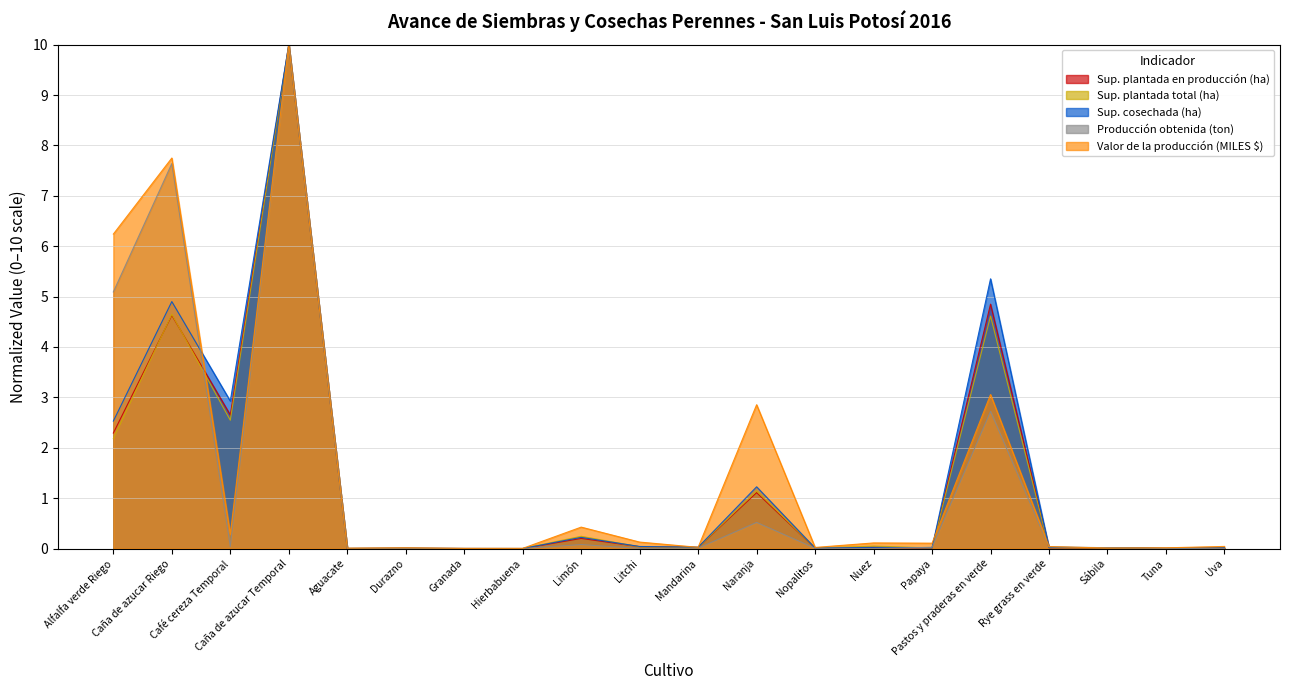

Reading left to right, transcribe all the data shown in this chart.

Sup. plantada en producción (ha): Alfalfa verde Riego=2.3	Caña de azucar Riego=4.6	Café cereza Temporal=2.7	Caña de azucar Temporal=10.0	Aguacate=0.0	Durazno=0.0	Granada=0.0	Hierbabuena=0.0	Limón=0.2	Litchi=0.0	Mandarina=0.0	Naranja=1.1	Nopalitos=0.0	Nuez=0.0	Papaya=0.0	Pastos y praderas en verde=4.8	Rye grass en verde=0.0	Sábila=0.0	Tuna=0.0	Uva=0.0
Sup. plantada total (ha): Alfalfa verde Riego=2.2	Caña de azucar Riego=4.6	Café cereza Temporal=2.5	Caña de azucar Temporal=10.0	Aguacate=0.0	Durazno=0.0	Granada=0.0	Hierbabuena=0.0	Limón=0.2	Litchi=0.0	Mandarina=0.0	Naranja=1.1	Nopalitos=0.0	Nuez=0.0	Papaya=0.0	Pastos y praderas en verde=4.6	Rye grass en verde=0.0	Sábila=0.0	Tuna=0.0	Uva=0.0
Sup. cosechada (ha): Alfalfa verde Riego=2.5	Caña de azucar Riego=4.9	Café cereza Temporal=2.9	Caña de azucar Temporal=10.0	Aguacate=0.0	Durazno=0.0	Granada=0.0	Hierbabuena=0.0	Limón=0.2	Litchi=0.0	Mandarina=0.0	Naranja=1.2	Nopalitos=0.0	Nuez=0.0	Papaya=0.0	Pastos y praderas en verde=5.4	Rye grass en verde=0.0	Sábila=0.0	Tuna=0.0	Uva=0.0
Producción obtenida (ton): Alfalfa verde Riego=5.1	Caña de azucar Riego=7.6	Café cereza Temporal=0.0	Caña de azucar Temporal=10.0	Aguacate=0.0	Durazno=0.0	Granada=0.0	Hierbabuena=0.0	Limón=0.1	Litchi=0.0	Mandarina=0.0	Naranja=0.5	Nopalitos=0.0	Nuez=0.0	Papaya=0.0	Pastos y praderas en verde=2.7	Rye grass en verde=0.0	Sábila=0.0	Tuna=0.0	Uva=0.0
Valor de la producción (MILES $): Alfalfa verde Riego=6.2	Caña de azucar Riego=7.7	Café cereza Temporal=0.3	Caña de azucar Temporal=10.0	Aguacate=0.0	Durazno=0.0	Granada=0.0	Hierbabuena=0.0	Limón=0.4	Litchi=0.1	Mandarina=0.0	Naranja=2.9	Nopalitos=0.0	Nuez=0.1	Papaya=0.1	Pastos y praderas en verde=3.1	Rye grass en verde=0.0	Sábila=0.0	Tuna=0.0	Uva=0.0